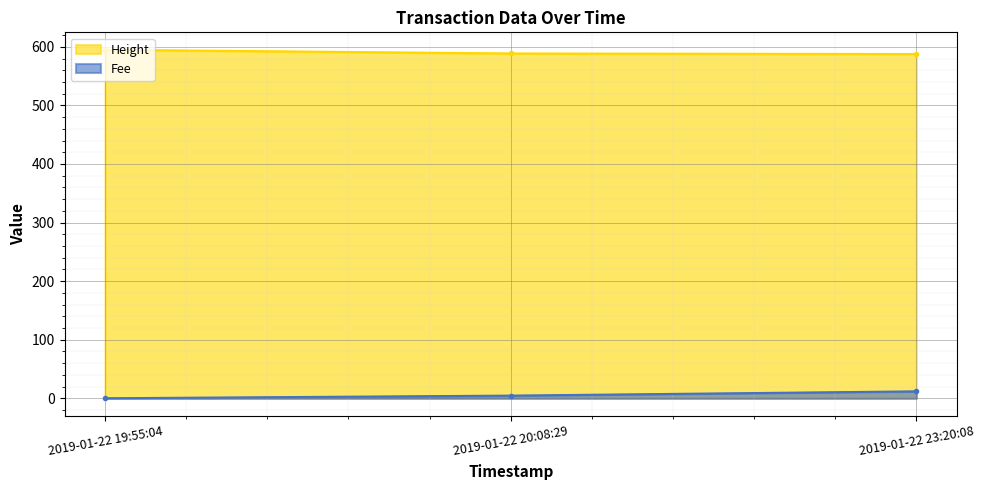

Reading right to left, extract all data points from this chart.

Height: 2019-01-22 23:20:08=587.7	2019-01-22 20:08:29=588.6	2019-01-22 19:55:04=595.0
Fee: 2019-01-22 23:20:08=11.9	2019-01-22 20:08:29=4.6	2019-01-22 19:55:04=0.1